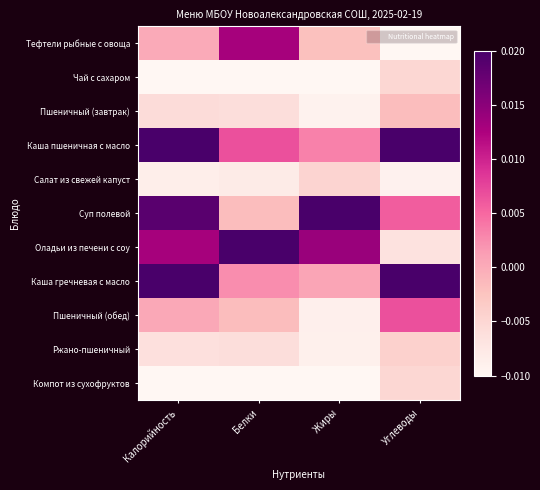

Reading left to right, what are all the values shown in this chart?

Тефтели рыбные с овоща: Калорийность=0.0	Белки=0.0	Жиры=-0.0	Углеводы=-0.0
Чай с сахаром: Калорийность=-0.0	Белки=-0.0	Жиры=-0.0	Углеводы=-0.0
Пшеничный (завтрак): Калорийность=-0.0	Белки=-0.0	Жиры=-0.0	Углеводы=-0.0
Каша пшеничная с масло: Калорийность=0.0	Белки=0.0	Жиры=0.0	Углеводы=0.0
Салат из свежей капуст: Калорийность=-0.0	Белки=-0.0	Жиры=-0.0	Углеводы=-0.0
Суп полевой: Калорийность=0.0	Белки=-0.0	Жиры=0.0	Углеводы=0.0
Оладьи из печени с соу: Калорийность=0.0	Белки=0.0	Жиры=0.0	Углеводы=-0.0
Каша гречневая с масло: Калорийность=0.0	Белки=0.0	Жиры=0.0	Углеводы=0.0
Пшеничный (обед): Калорийность=0.0	Белки=-0.0	Жиры=-0.0	Углеводы=0.0
Ржано-пшеничный: Калорийность=-0.0	Белки=-0.0	Жиры=-0.0	Углеводы=-0.0
Компот из сухофруктов: Калорийность=-0.0	Белки=-0.0	Жиры=-0.0	Углеводы=-0.0